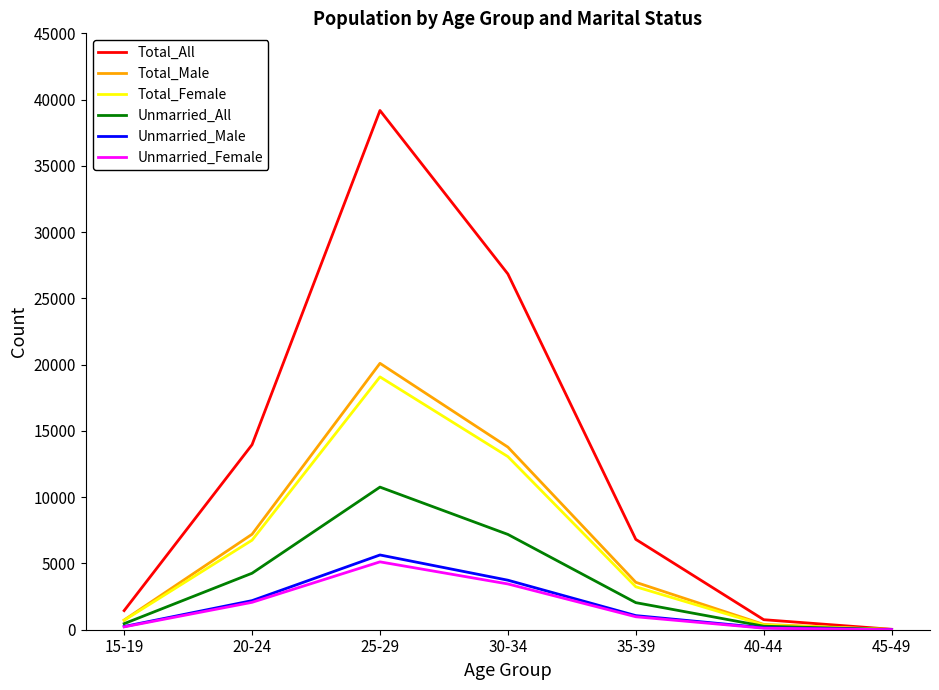

Which category has the highest value in the Unmarried_All series?

25-29